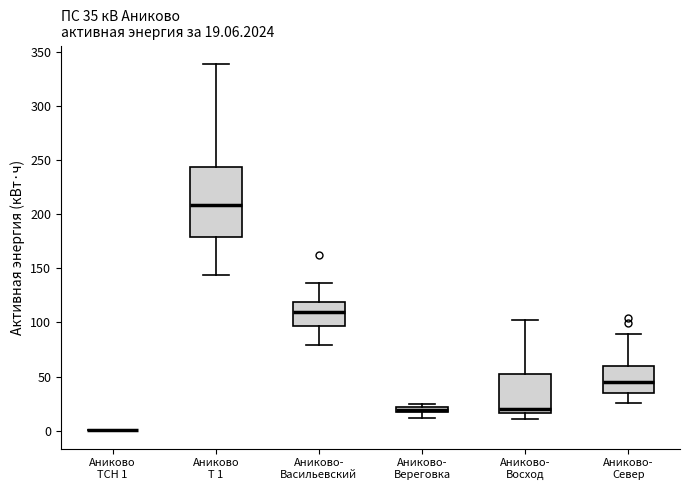

Which box is the tallest, from its lower edge to its upper edge?

Аниково Т 1